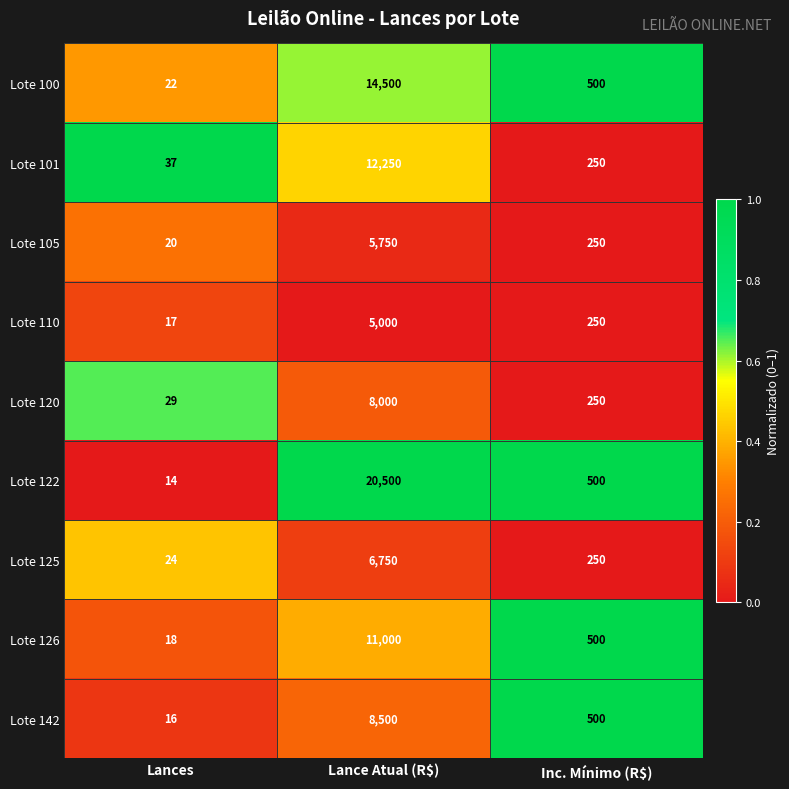

Which series changed the most between Lances and Inc. Mínimo (R$)?

Lote 122